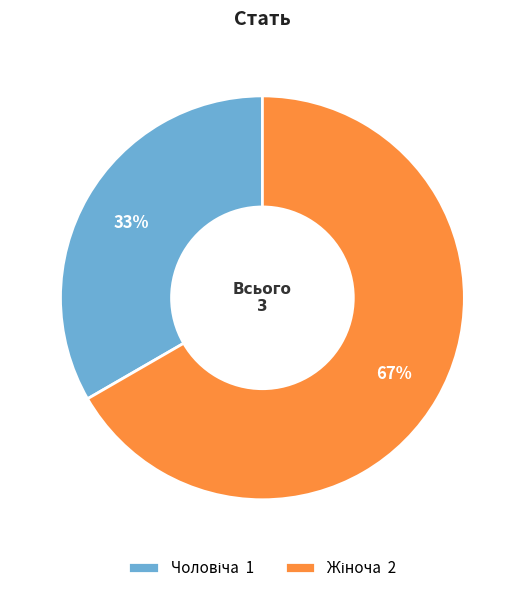

Is there a majority slice in this chart?

Yes